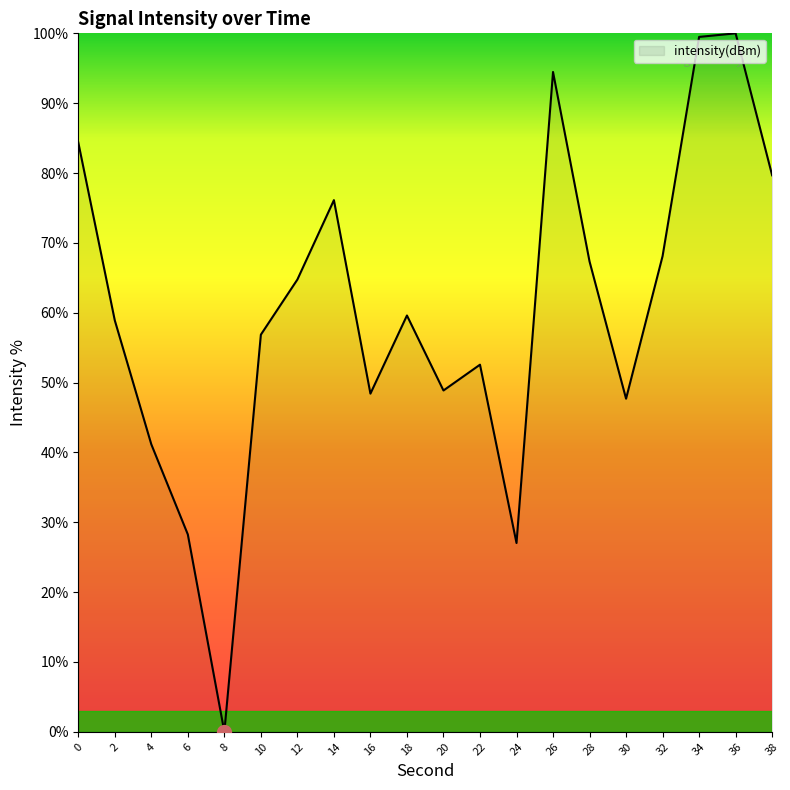

Is it true that the value at 14 is 39.4?

False